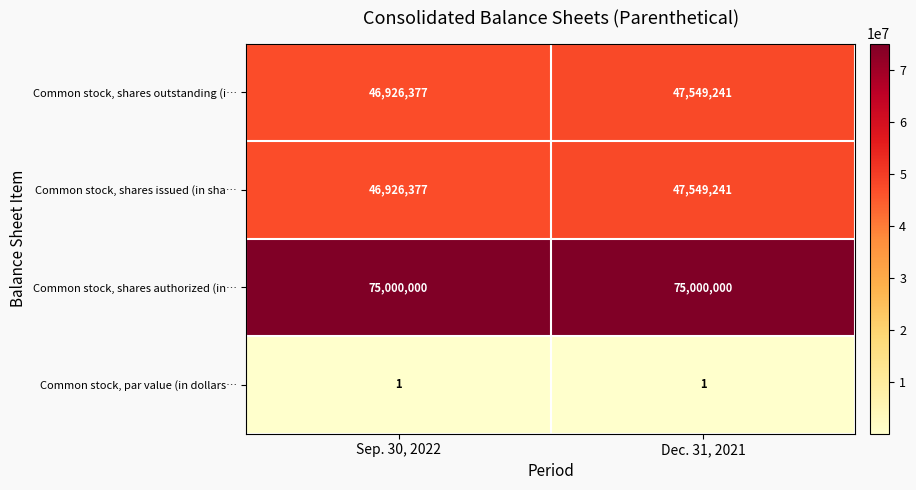

The Common stock, shares authorized (in… series shows 106561415 at Dec. 31, 2021. True or false?

False